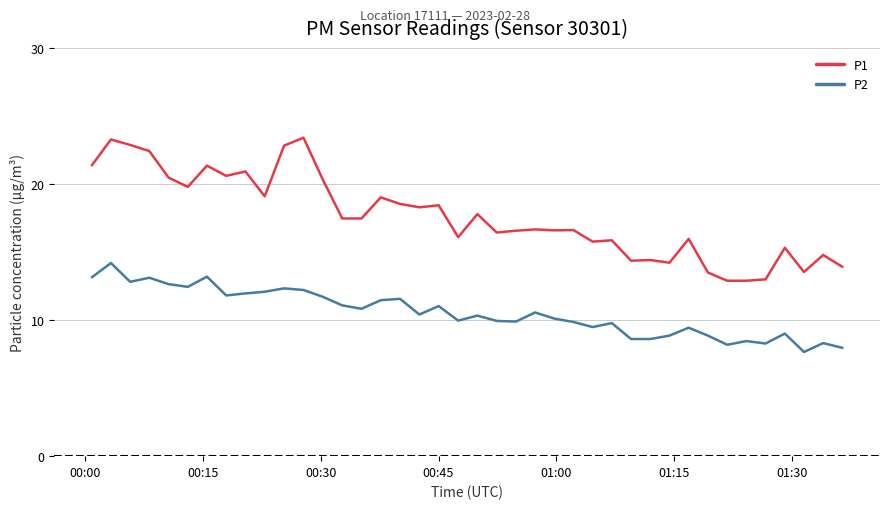

What is the greatest value displayed?

23.4